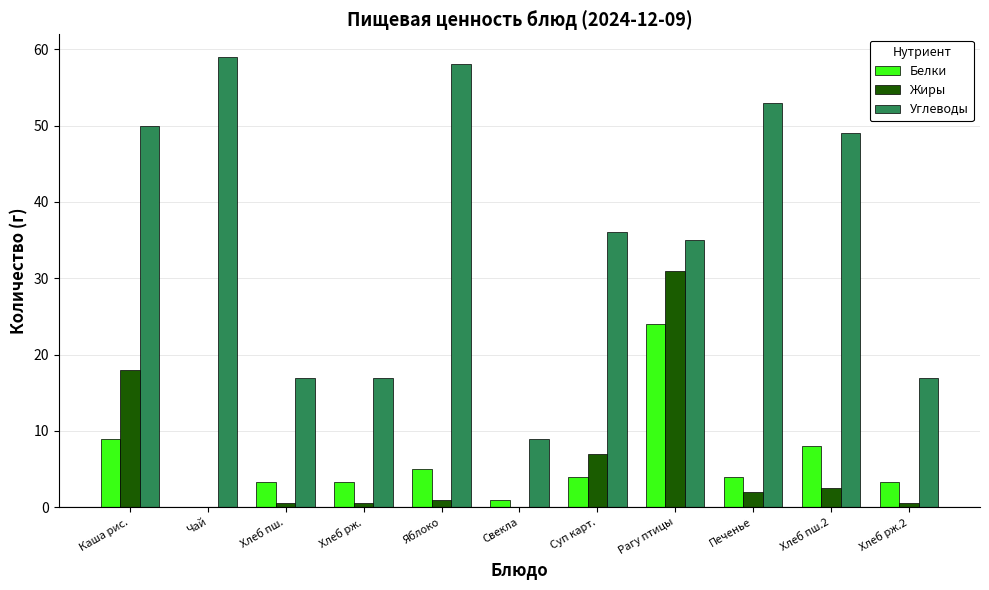

At which category is the sum across all series the highest?

Рагу птицы